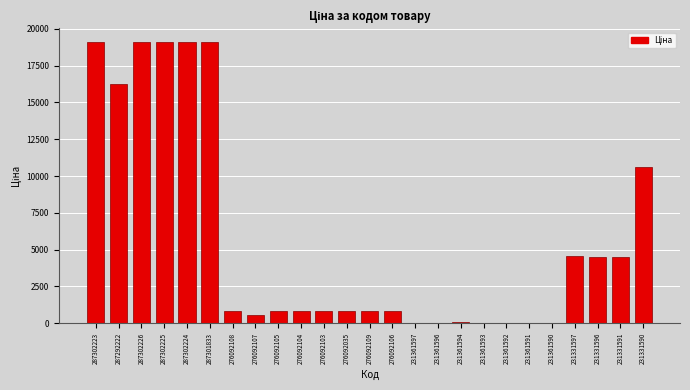

True or false: the data shows 8161.5 at 231331597.

False